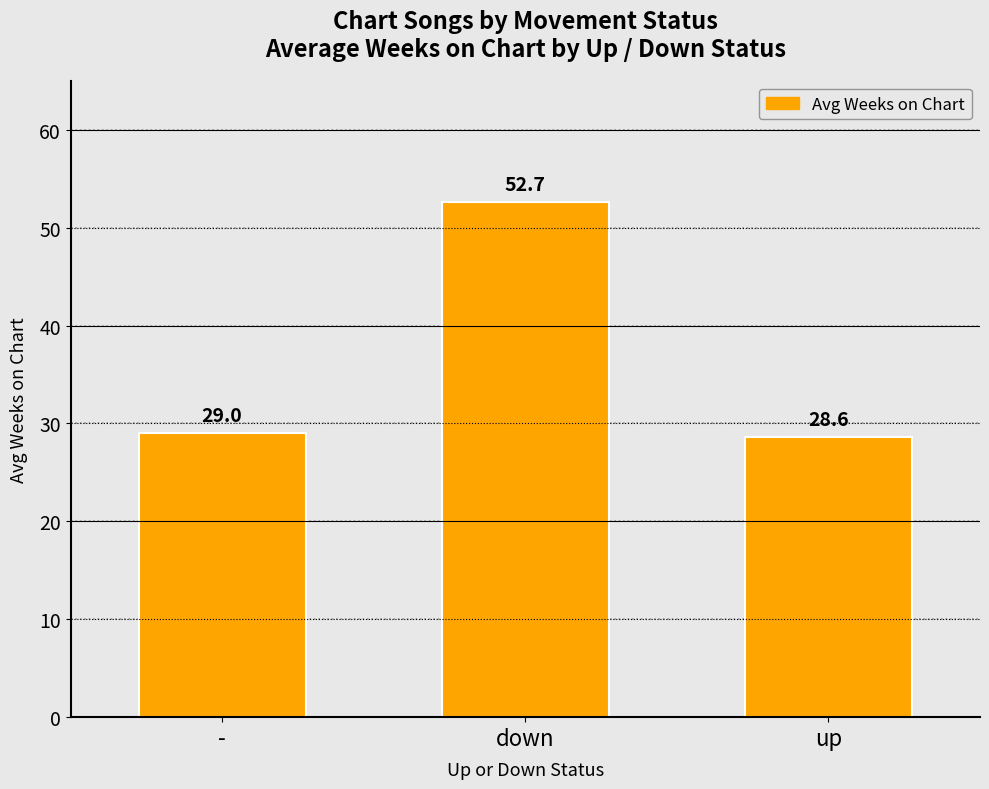

The chart shows a value of 52.7 at down. True or false?

True